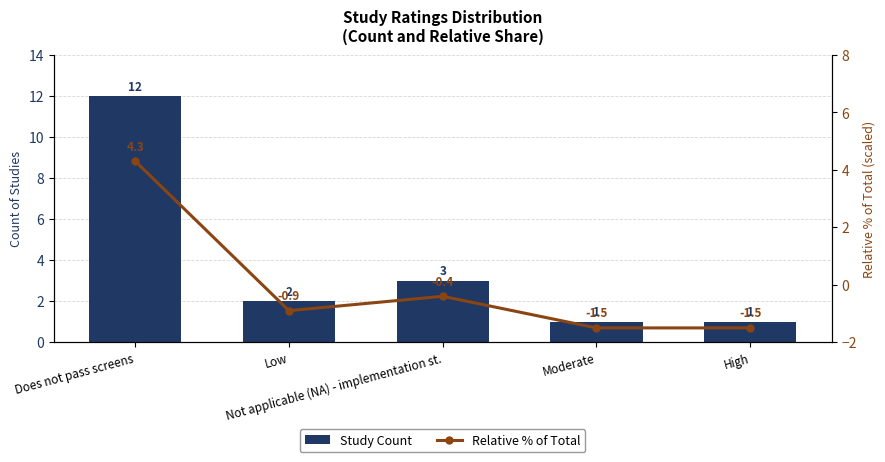

Reading left to right, list all the values displayed in this chart.

Study Count: 12.0	2.0	3.0	1.0	1.0
Relative % of Total: 4.3	-0.9	-0.4	-1.5	-1.5